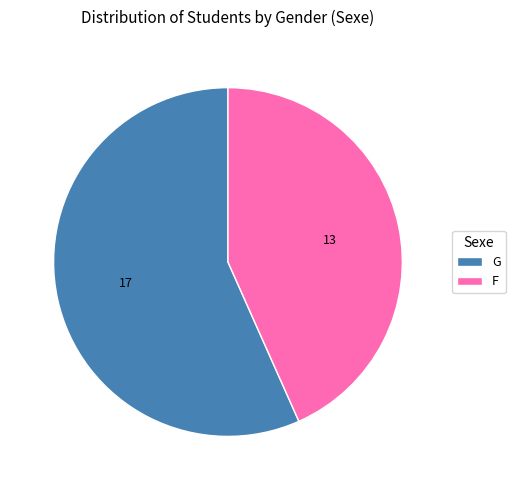

Combined, do G and F account for over 50%?

Yes